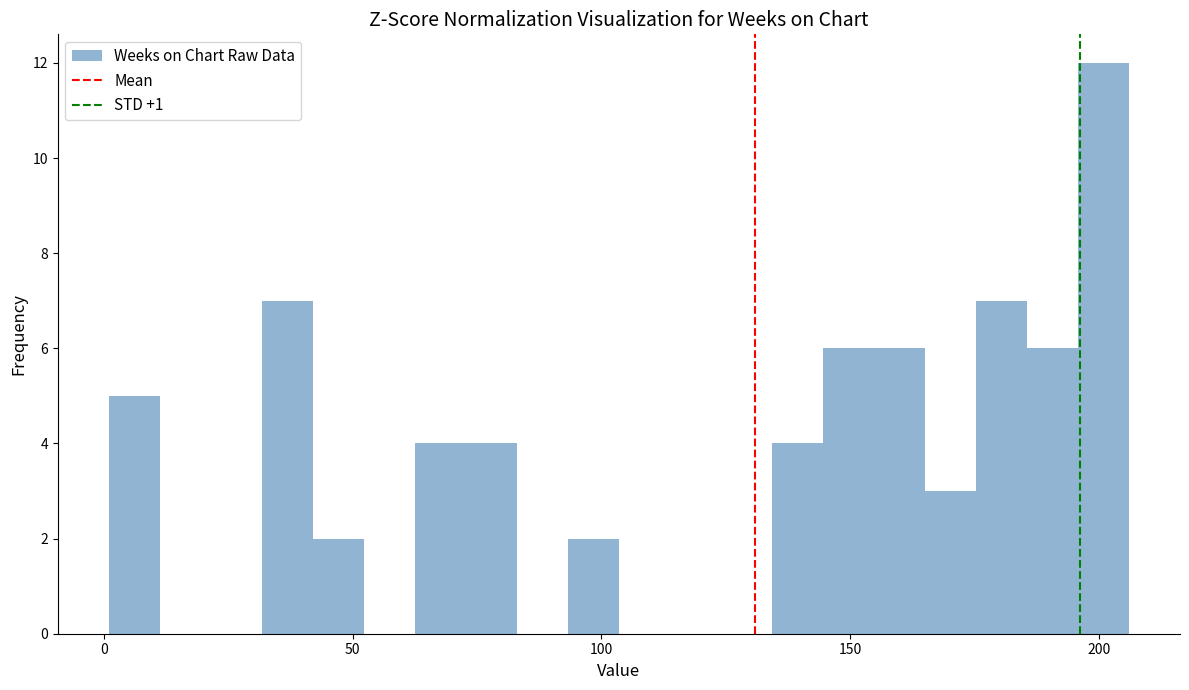

Around what value on the x-axis is the tallest bar? Give the approximate position of its centre, as read against the axis.

200